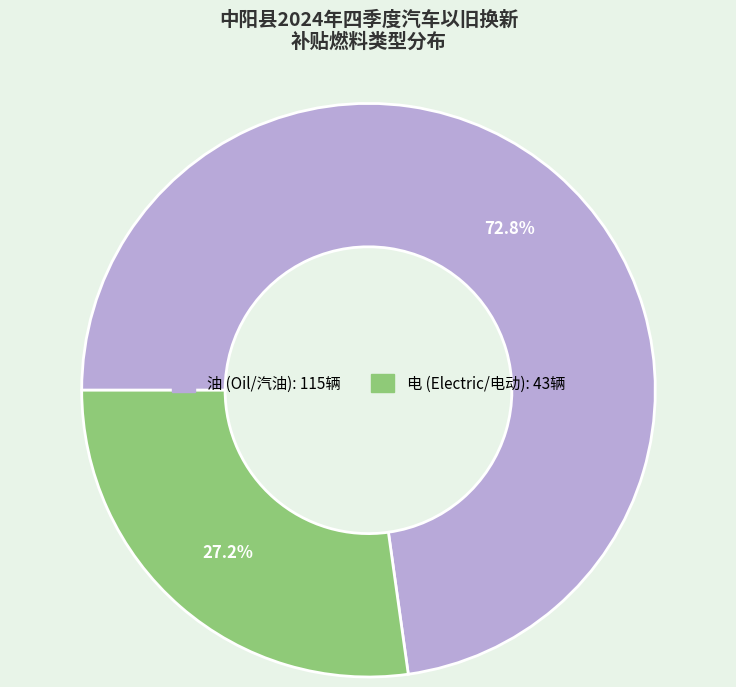

Does 油 represent more than half of the total?

Yes